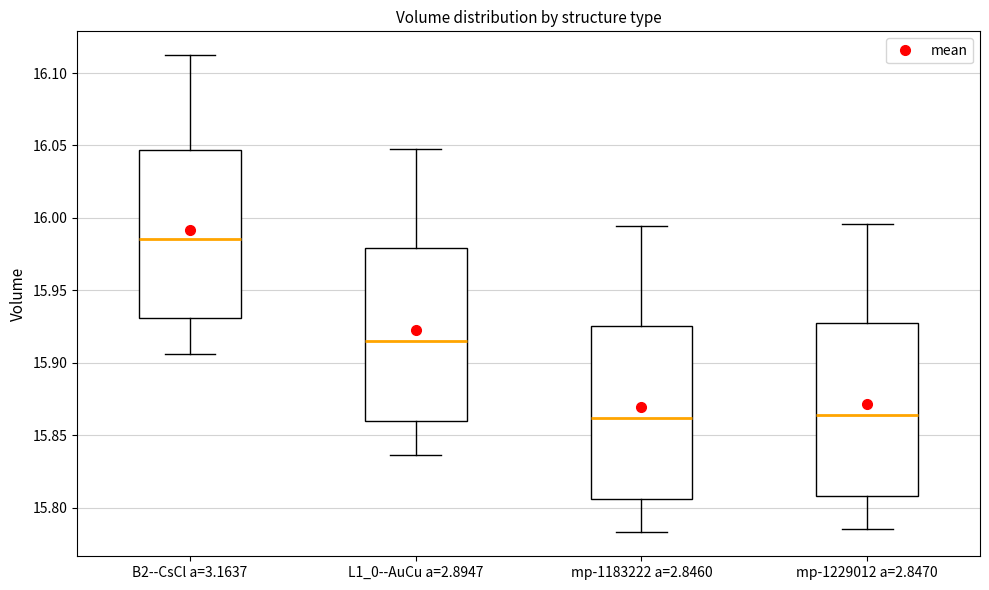

Reading left to right, read every box against the y-axis: the position of its median line, the range the box covers, and the ends of its whiskers. The values are not printed on the chart, so give them approximately, as read against the axis.

B2--CsCl a=3.1637: median 15.985, box 15.930 to 16.045, whiskers 15.905 to 16.110
L1_0--AuCu a=2.8947: median 15.915, box 15.860 to 15.980, whiskers 15.835 to 16.050
mp-1183222 a=2.8460: median 15.860, box 15.805 to 15.925, whiskers 15.785 to 15.995
mp-1229012 a=2.8470: median 15.865, box 15.810 to 15.930, whiskers 15.785 to 15.995